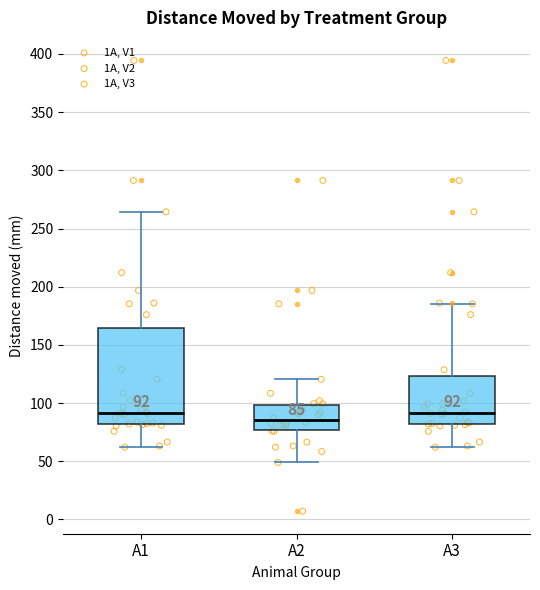

Which box is the tallest, from its lower edge to its upper edge?

A1